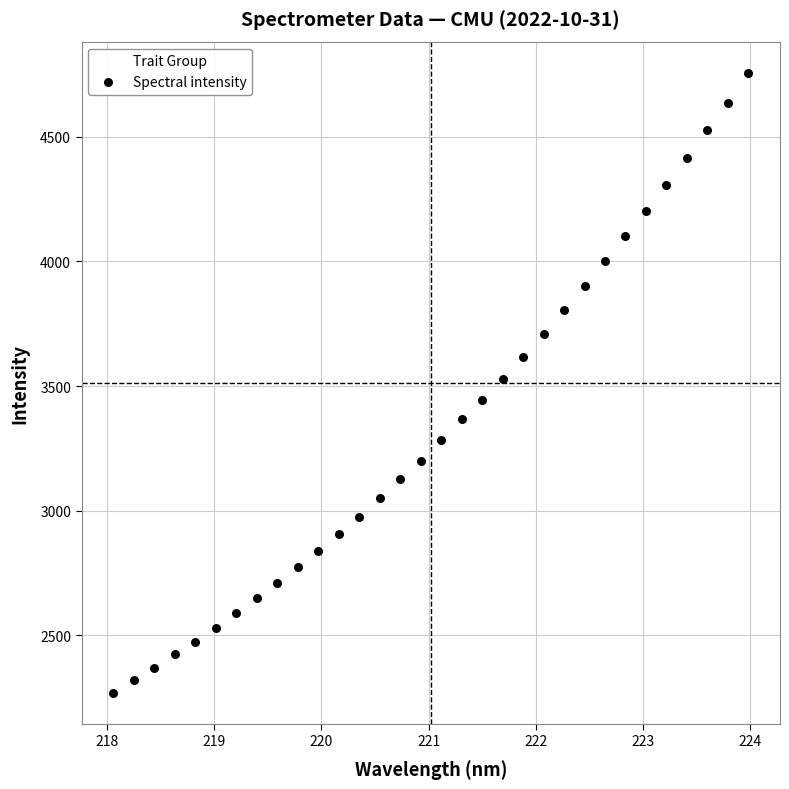

What is the range of X values (max minus min)?

5.9